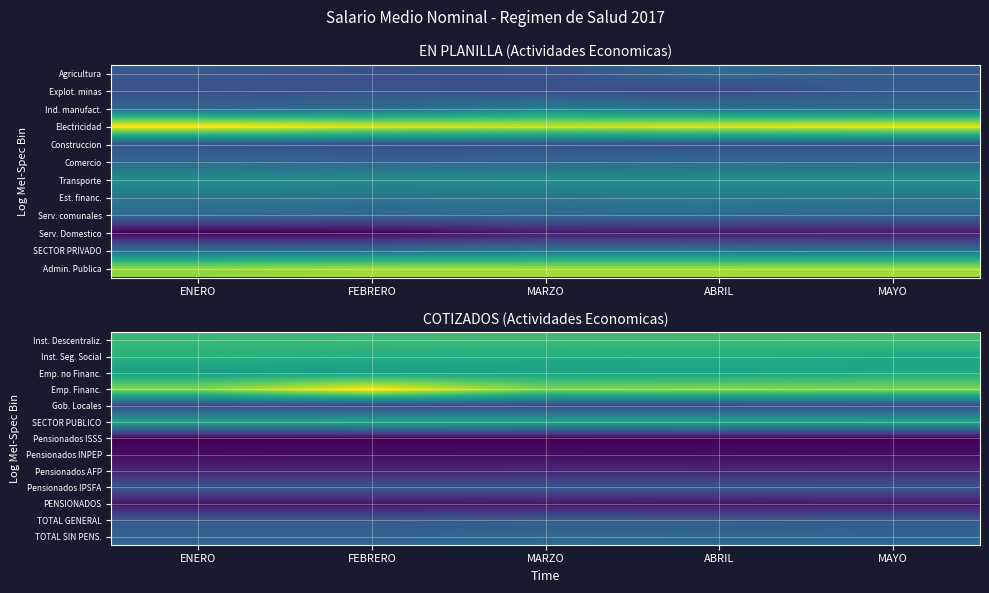

Count the number of data series in this chart.

13